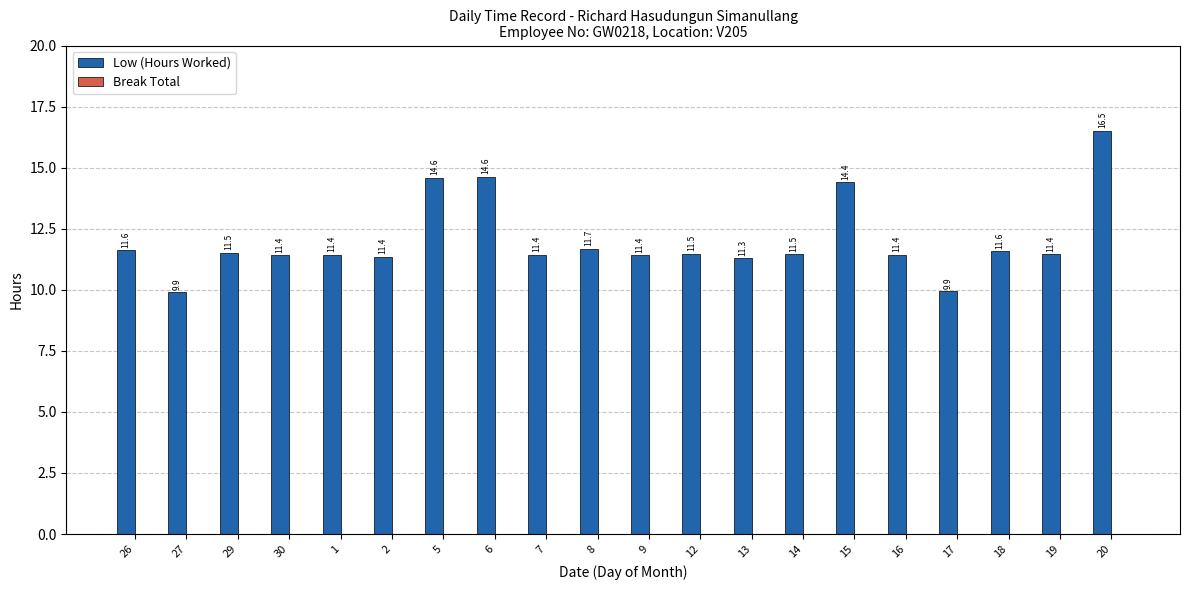

What is the greatest value displayed?

16.5